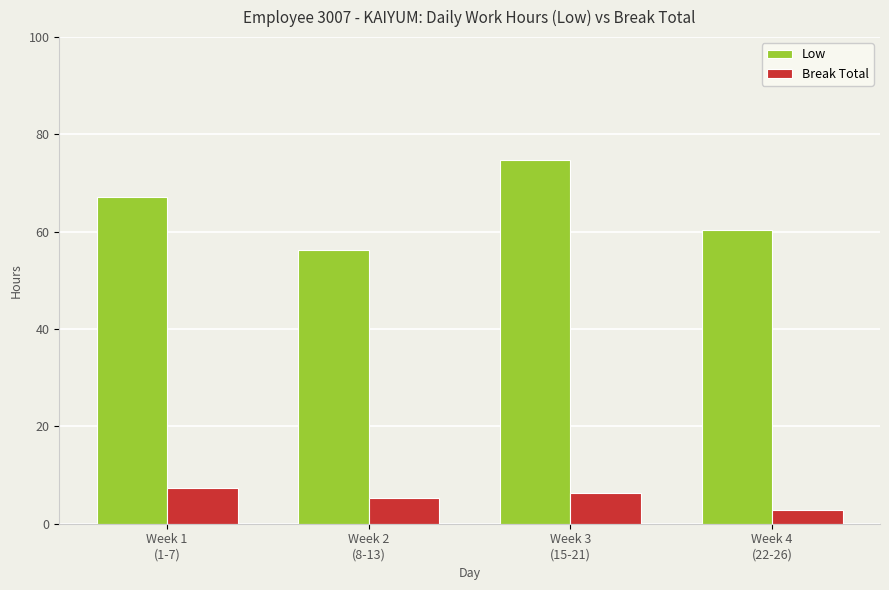

Which series has the widest spread of values?

Low